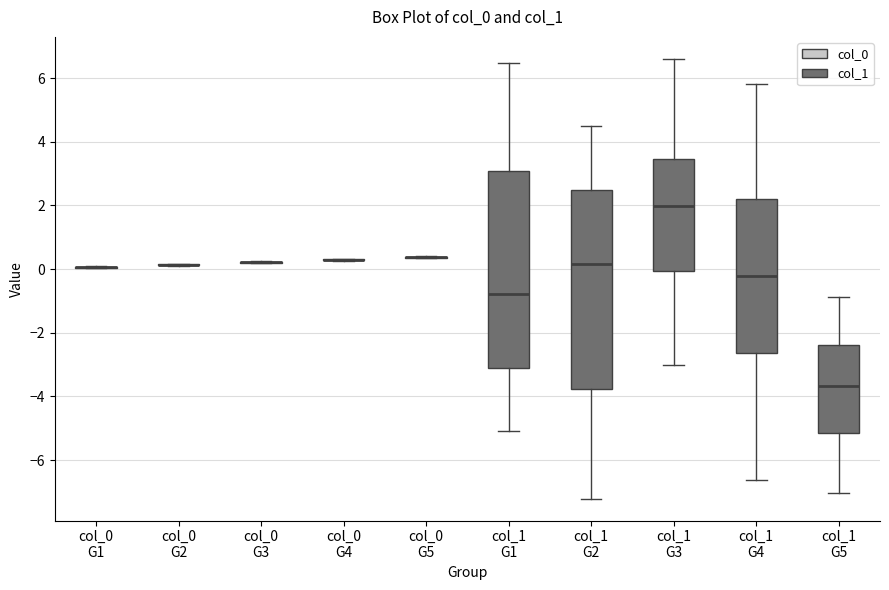

Where does the median line of the box for col_1 G1 sit on the y-axis? The values are not printed on the chart, so give them approximately, as read against the axis.

-0.8